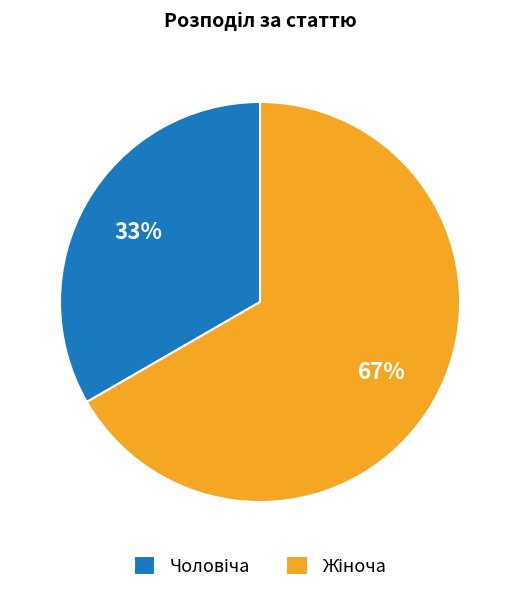

To the nearest percent, what is the average slice percentage?

50%